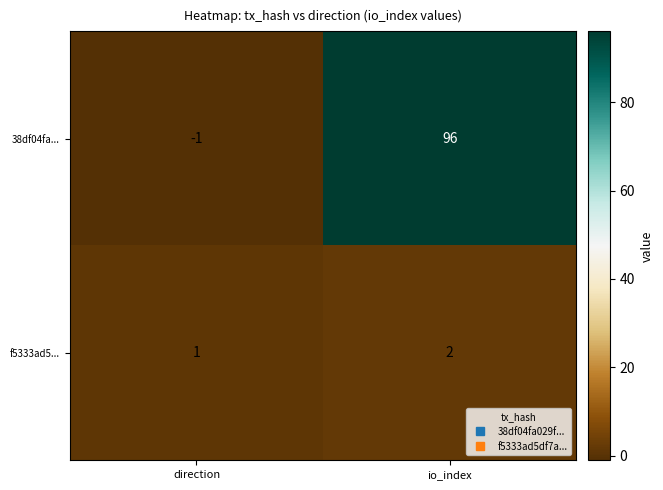

What is the spread (max minus min) of values at direction?

2